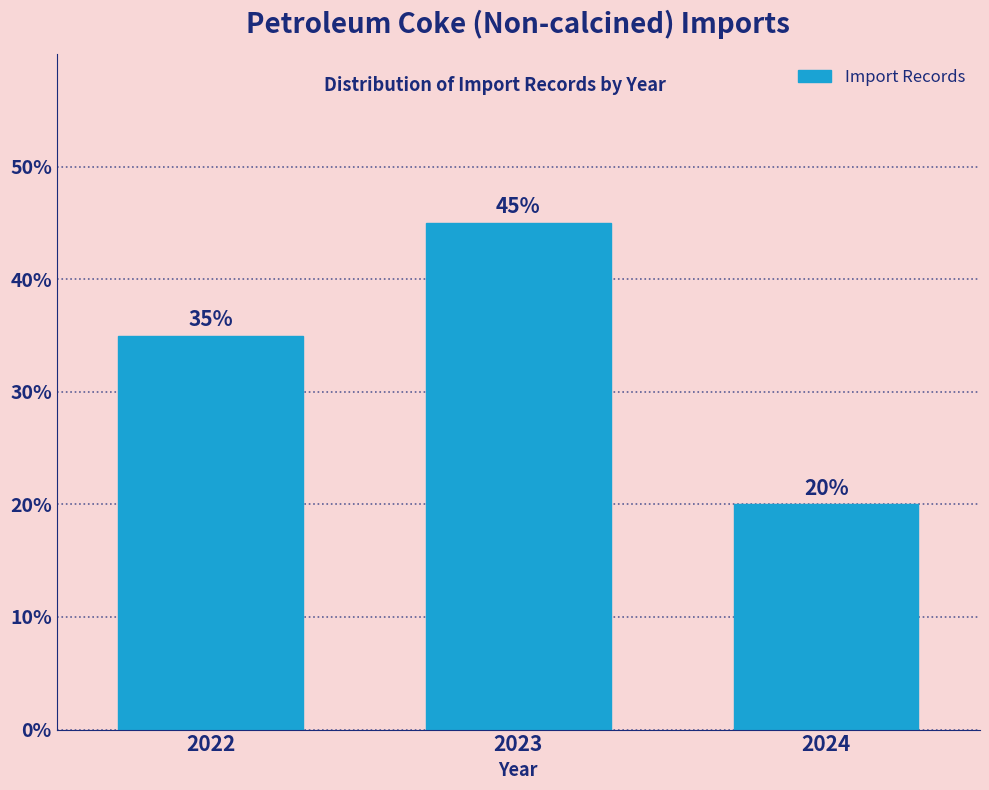

Reading left to right, list all the values displayed in this chart.

2022=35	2023=45	2024=20